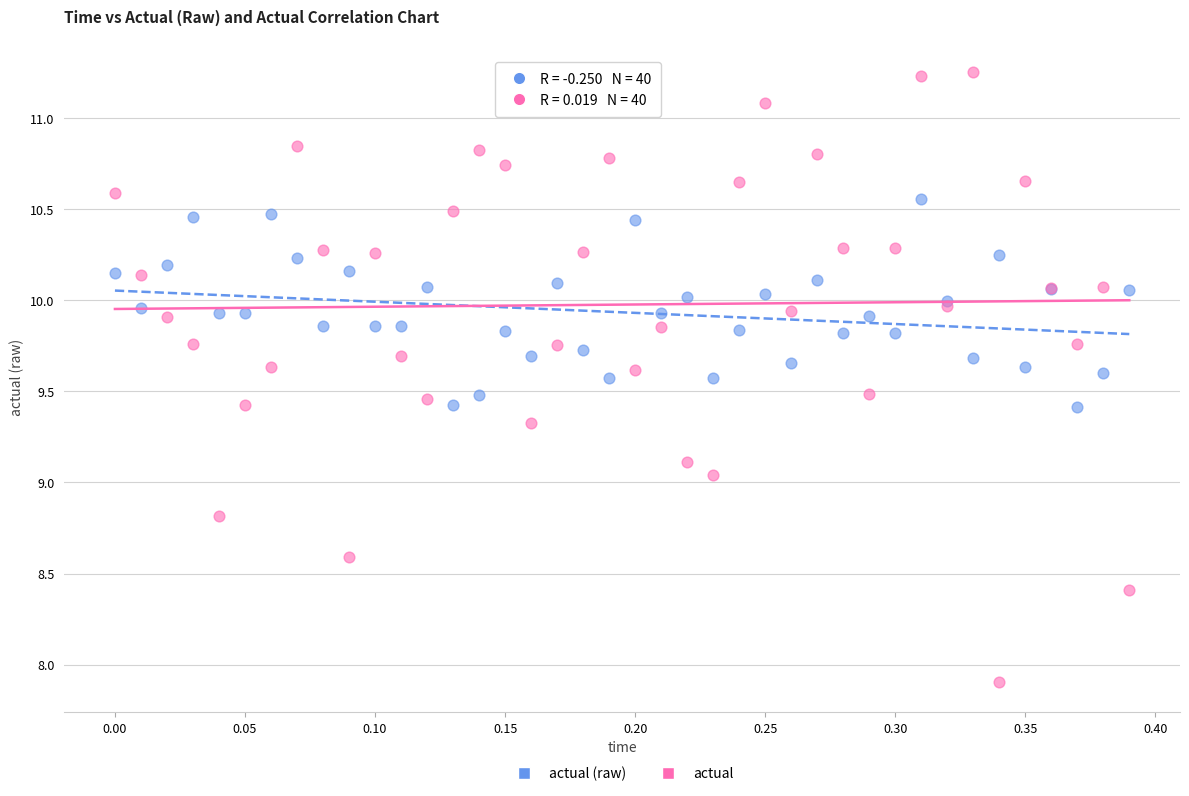

Which series reaches the minimum Y coordinate?

actual